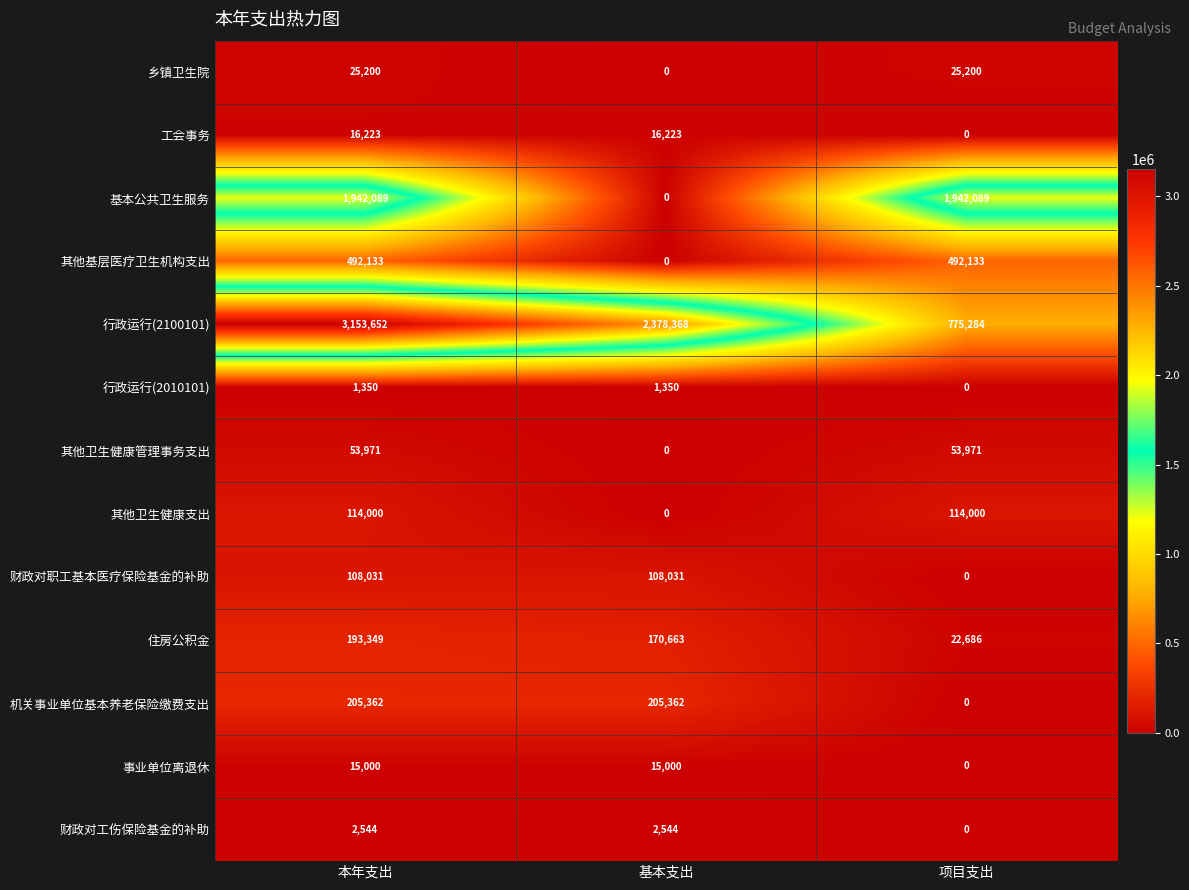

What is the difference between the highest and lowest values at 本年支出?

3152302